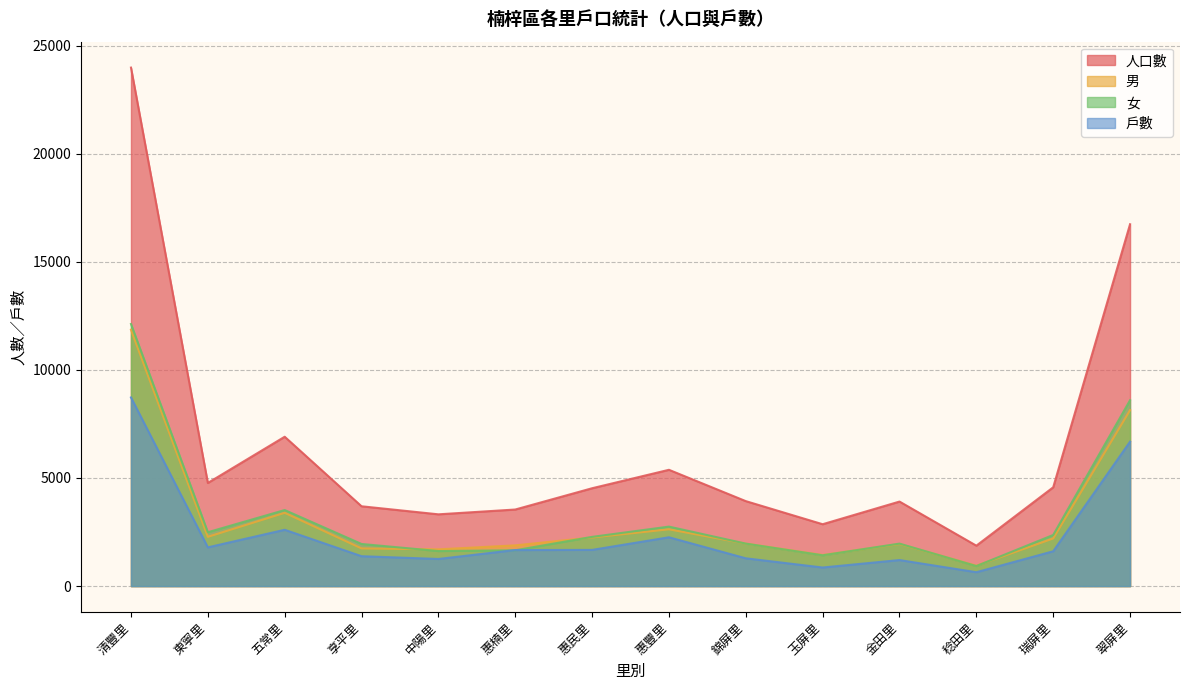

What position from the left is 清豐里?

1